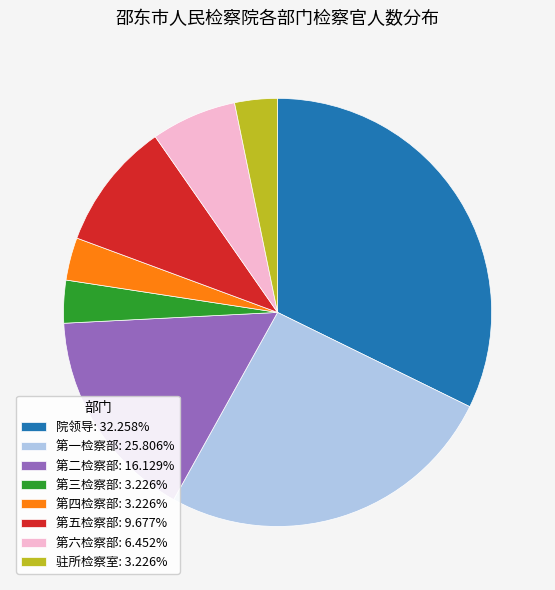

Is it true that 第四检察部 is 3% of the pie?

True